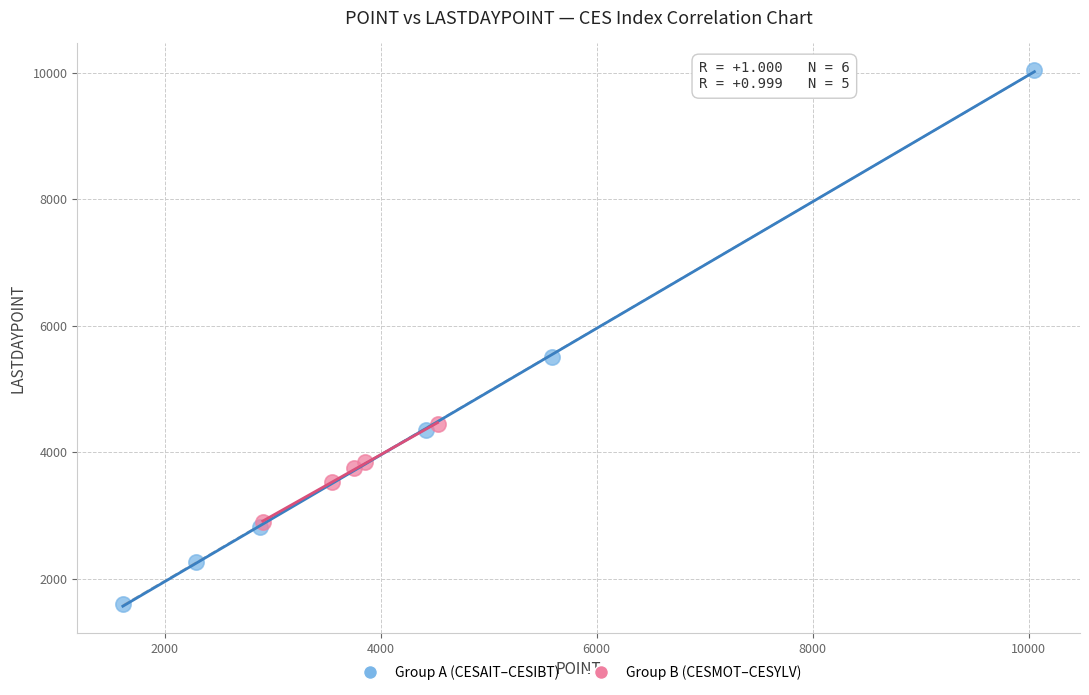

What are all the series names shown in the legend?

Group A (CESAIT–CESIBT), Group B (CESMOT–CESYLV)